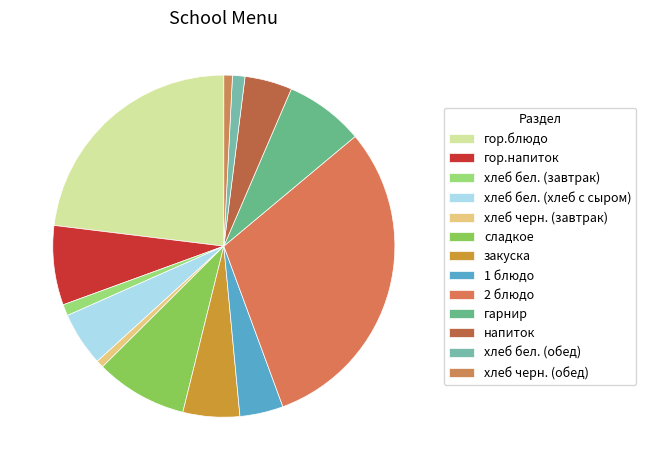

Count the number of slices in the pie.

13